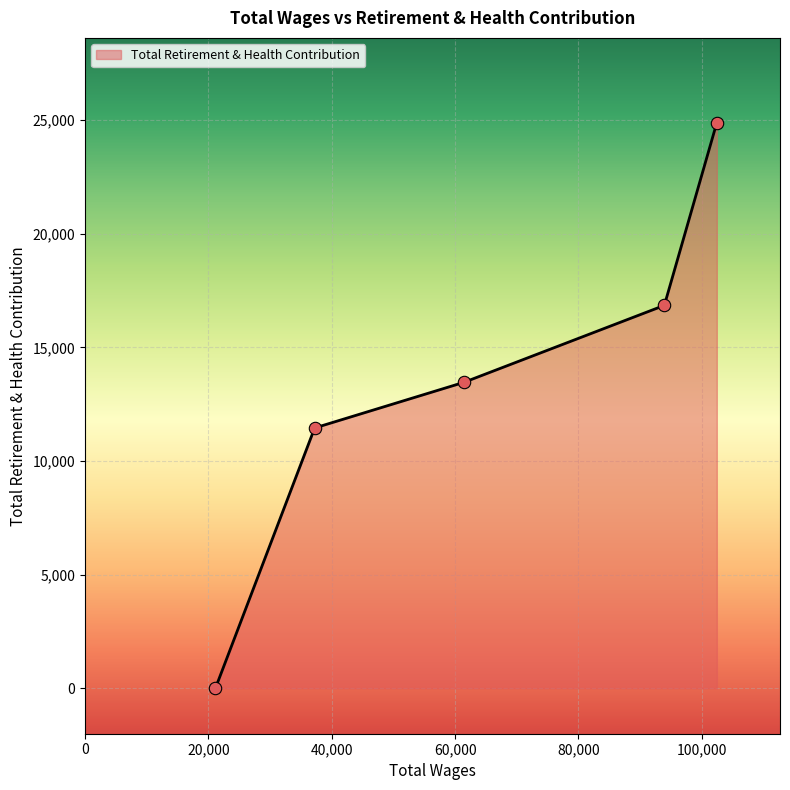

True or false: the data has more than 0 interior local peaks.

False